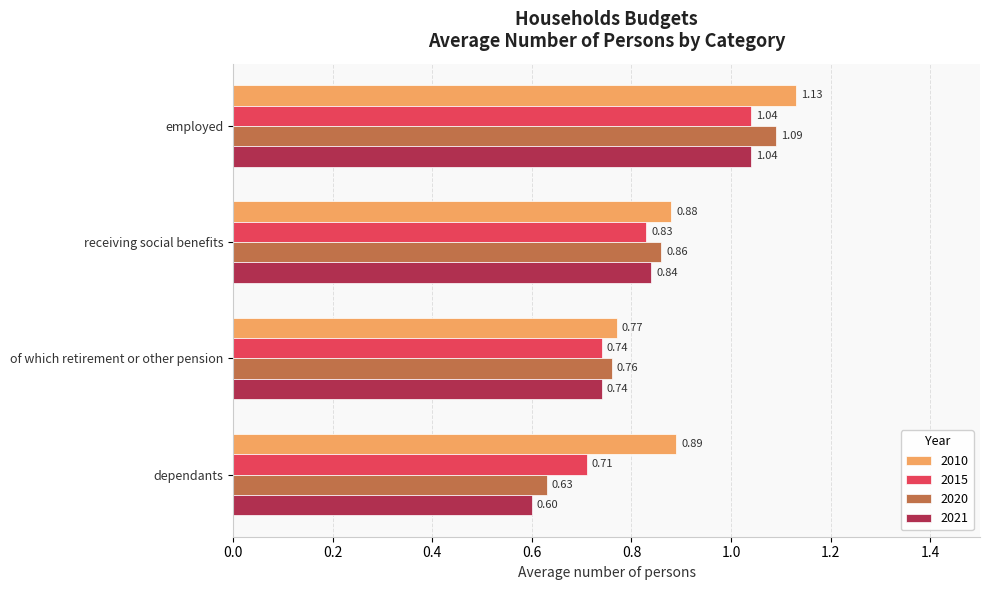

What is the sum of all 2021 values?

3.2